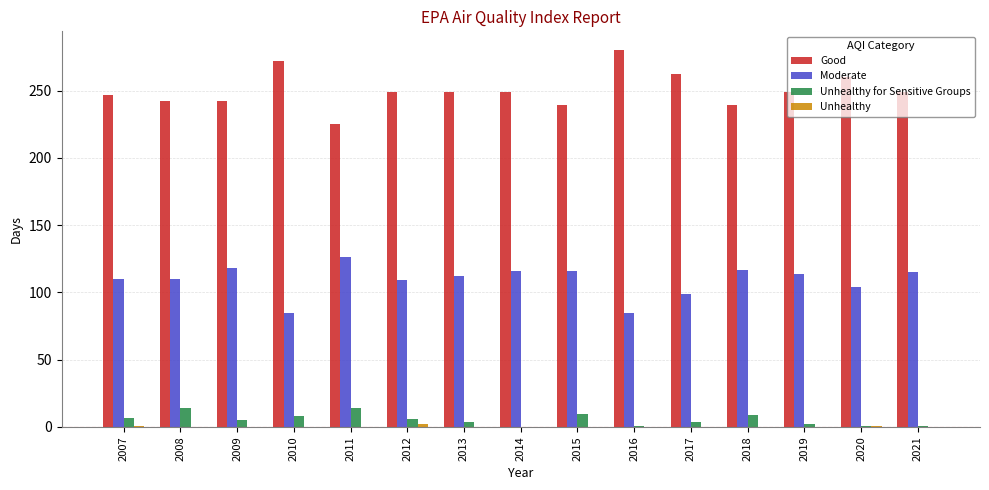

What is the sum of all Good values?

3753